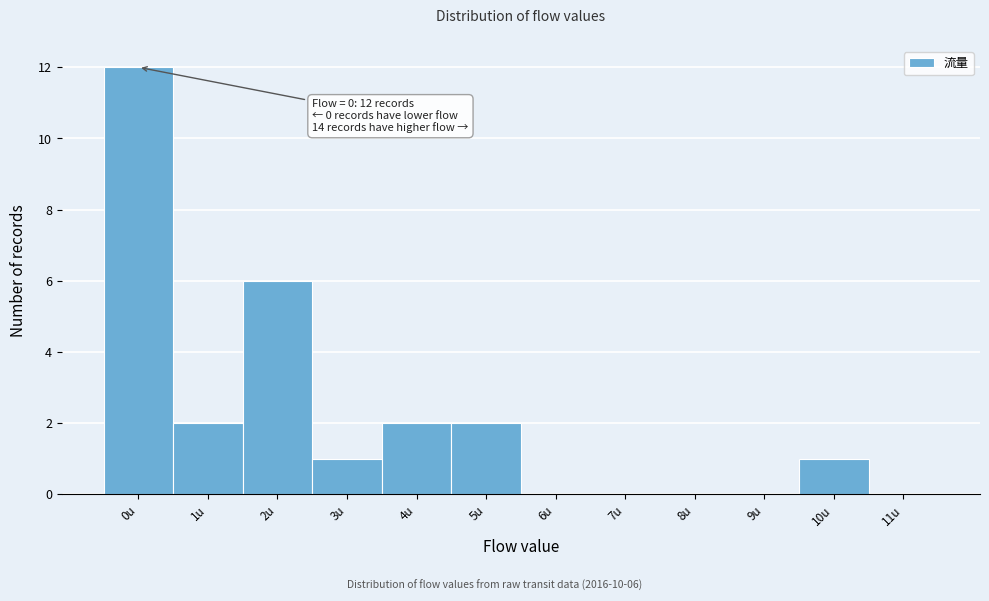

Reading left to right, transcribe all the data shown in this chart.

0u=12	1u=2	2u=6	3u=1	4u=2	5u=2	6u=0	7u=0	8u=0	9u=0	10u=1	11u=0